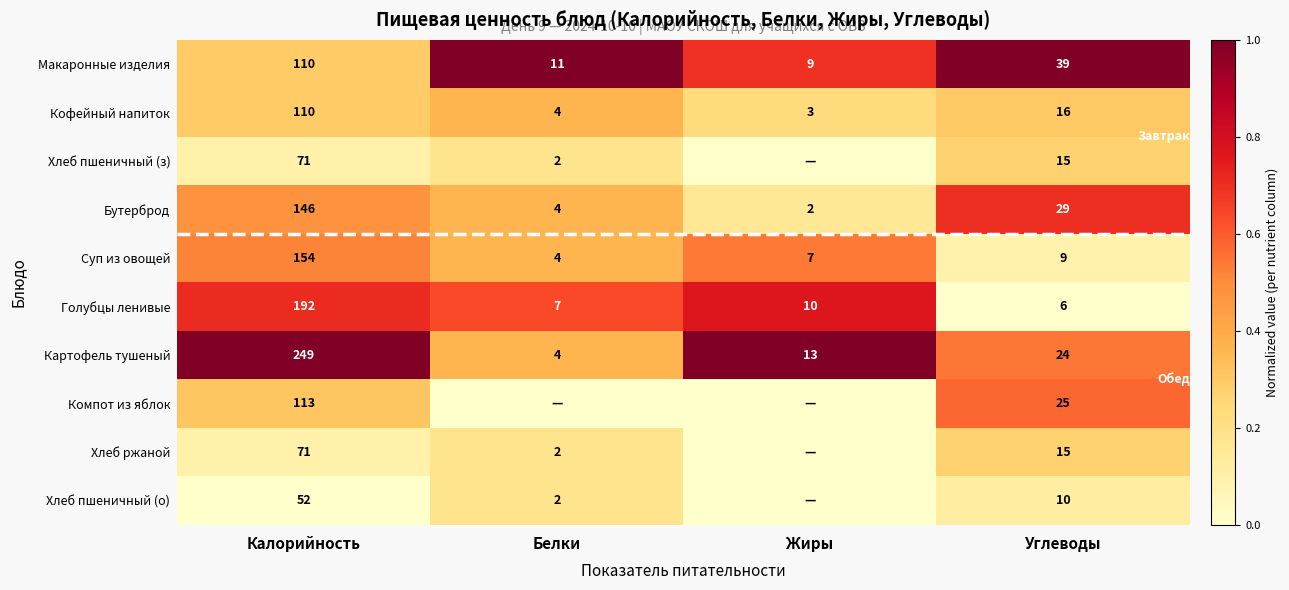

Is the value of Суп из овощей at Калорийность greater than the value of Макаронные изделия at Углеводы?

Yes